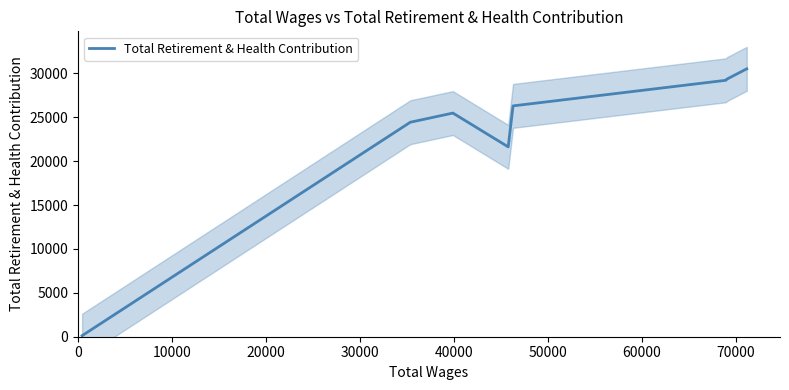

What is the highest value of the Total Retirement & Health Contribution series?

30511